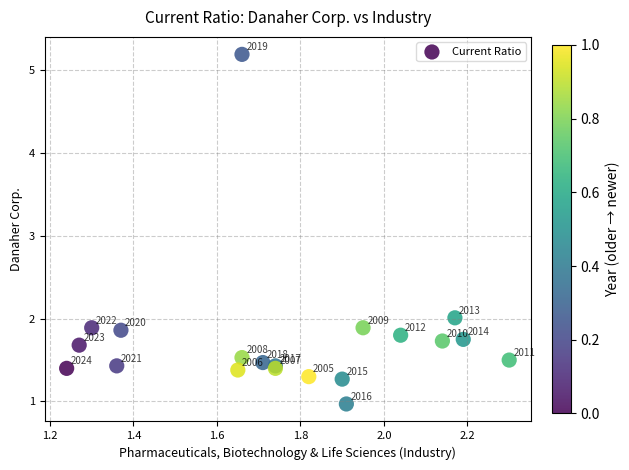

What Y value in the scatter plot is closest to 3?

2.0